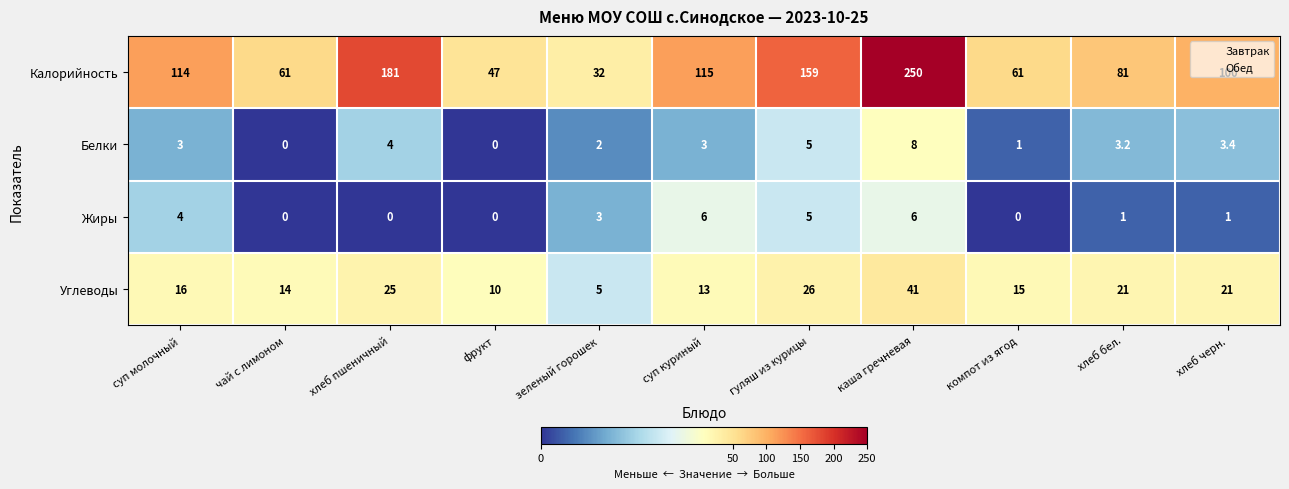

What is the approximate value of Углеводы at компот из ягод?

15.0